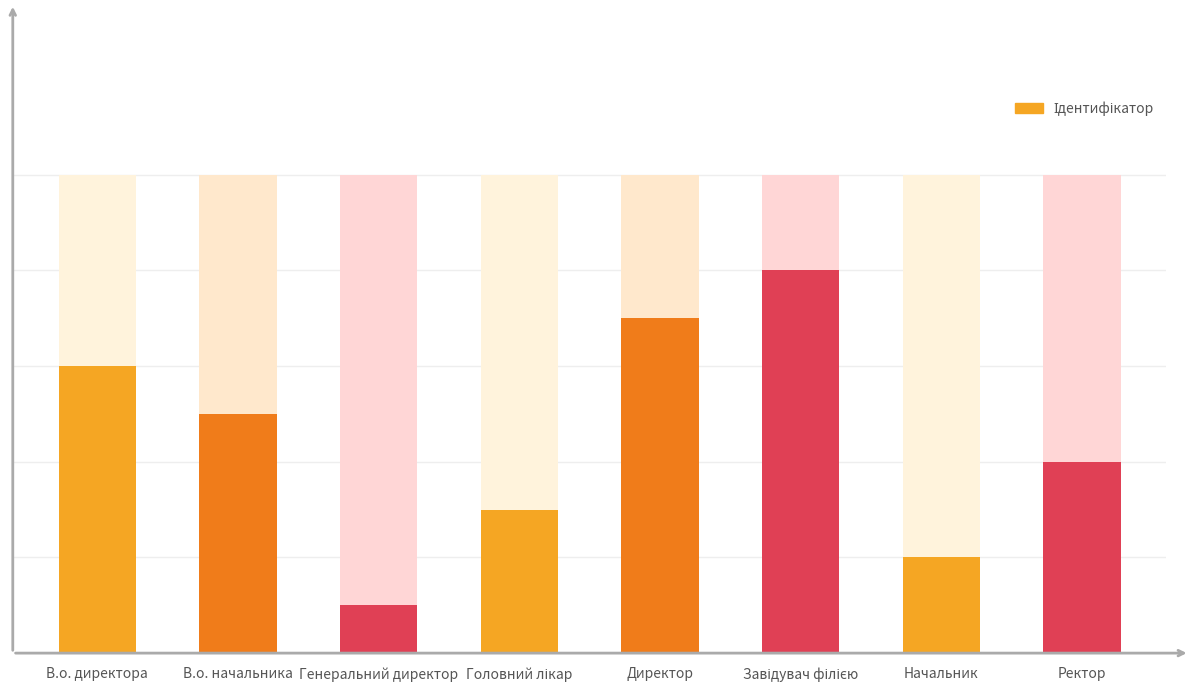

What is the change in value from Головний лікар to Директор?

+4